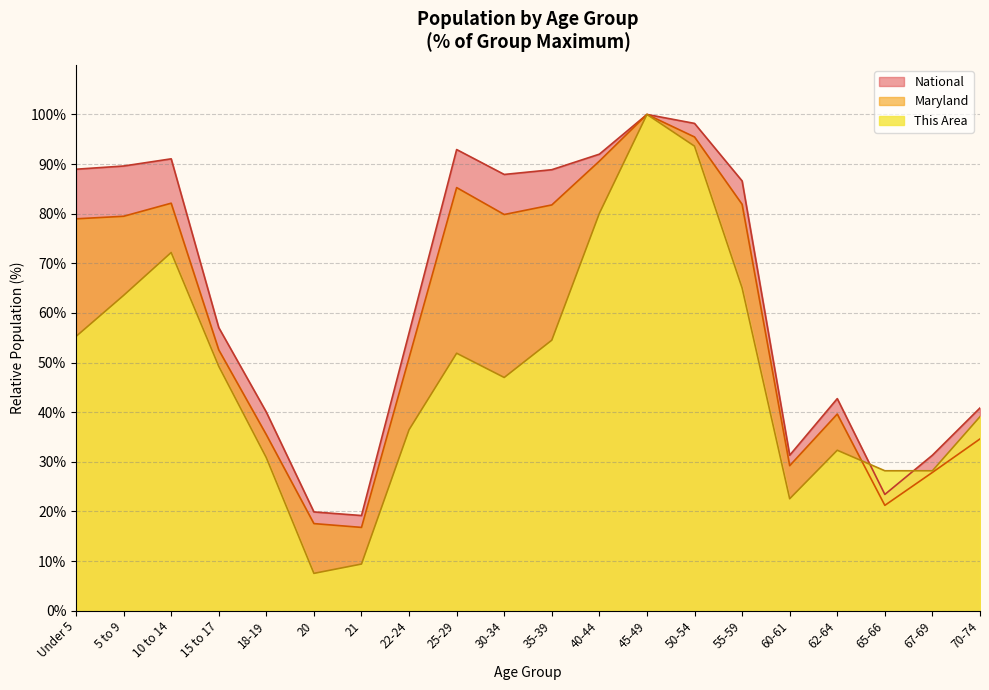

Rank the series by their average value, from highest to lowest.

National, Maryland, This Area